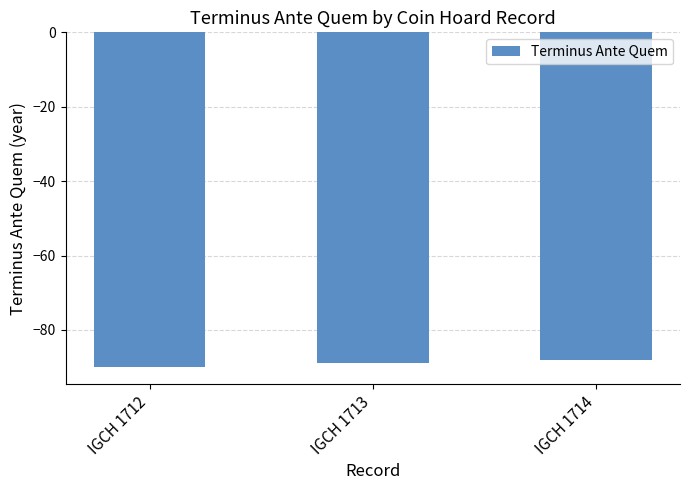

Does the chart contain any negative values?

Yes